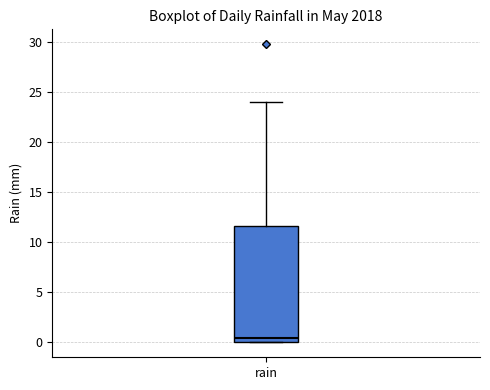

Where does the median line of the box for rain sit on the y-axis? The values are not printed on the chart, so give them approximately, as read against the axis.

0.5